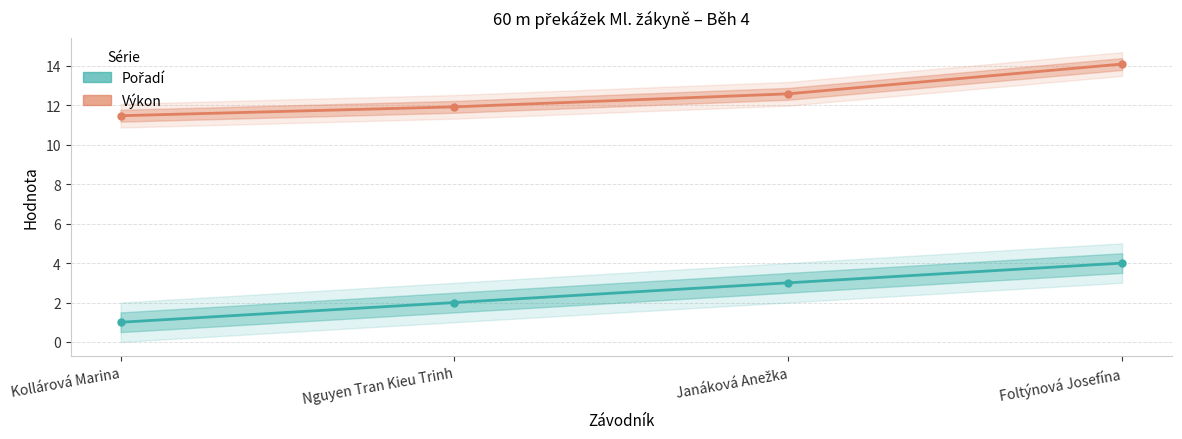

Reading left to right, extract all data points from this chart.

Pořadí: Kollárová Marina=1.0	Nguyen Tran Kieu Trinh=2.0	Janáková Anežka=3.0	Foltýnová Josefína=4.0
Výkon: Kollárová Marina=11.5	Nguyen Tran Kieu Trinh=11.9	Janáková Anežka=12.6	Foltýnová Josefína=14.1